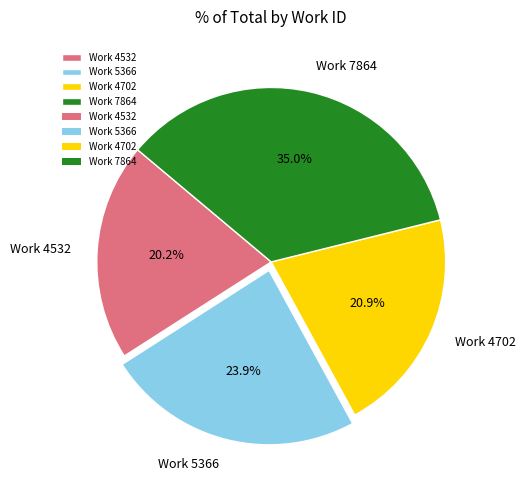

Between Work 4702 and Work 7864, which is larger?

Work 7864